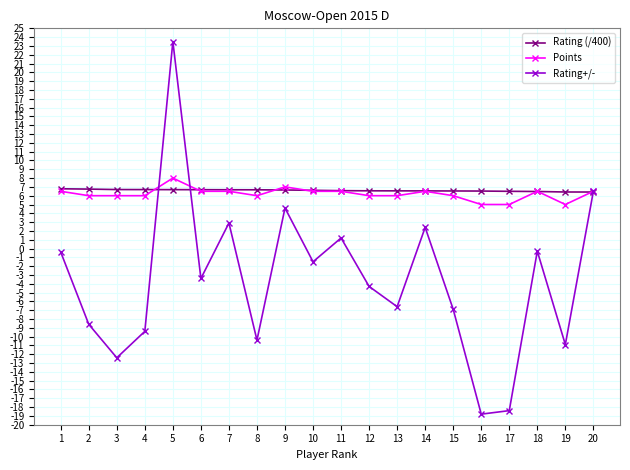

Which series has the largest range (max minus min)?

Rating+/-